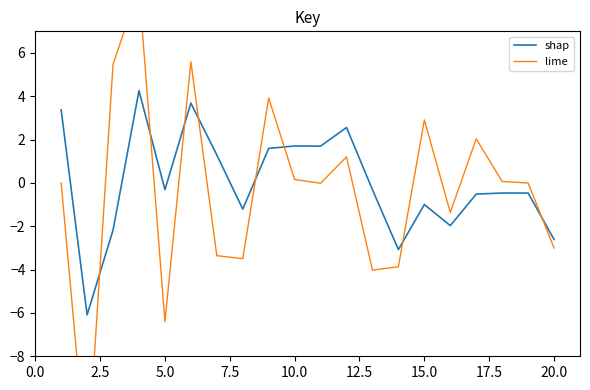

What is the value of the lime point at the 13th from the left?

-4.0